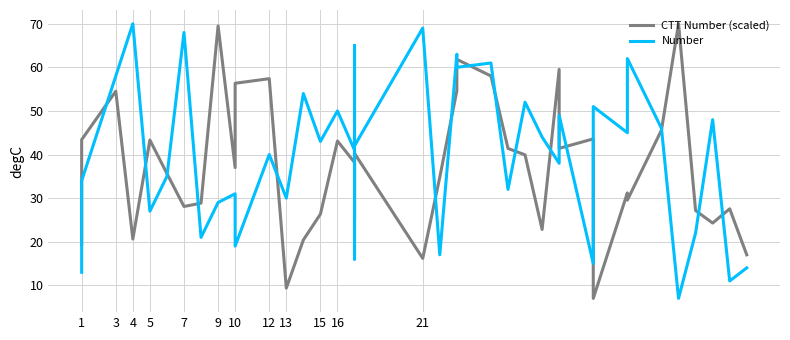

List the series in order of their peak value, highest first.

CTT Number (scaled), Number